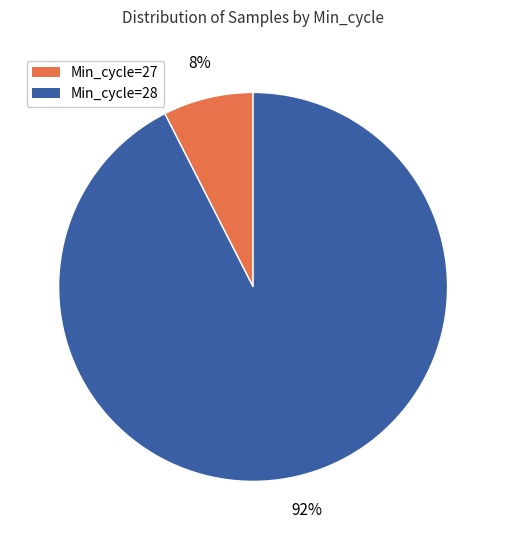

To the nearest percent, what percentage of the pie is Min_cycle=27?

8%